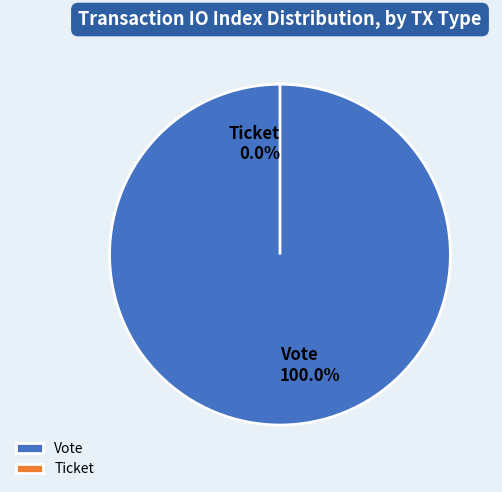

Is it true that Vote is 100% of the pie?

True